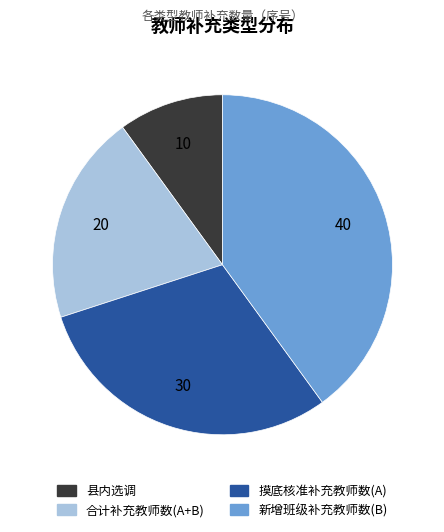

Approximately how many times larger is the value at 摸底核准补充教师数(A) compared to 县内选调?

3.0